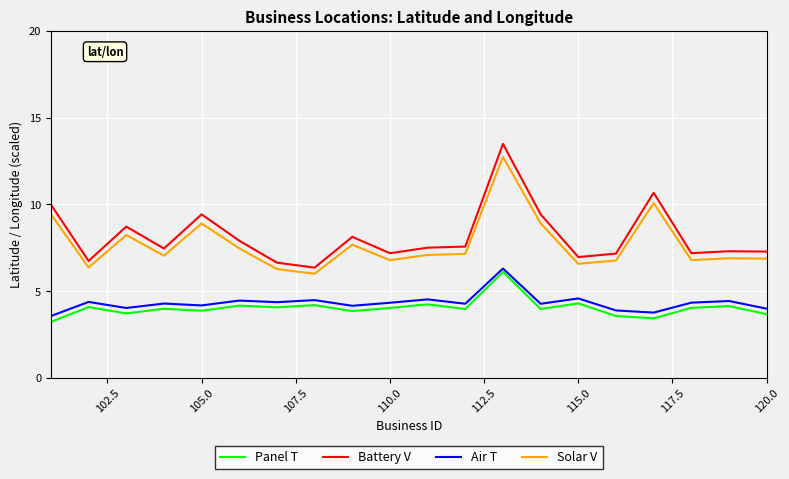

How many lines are shown in the chart?

4